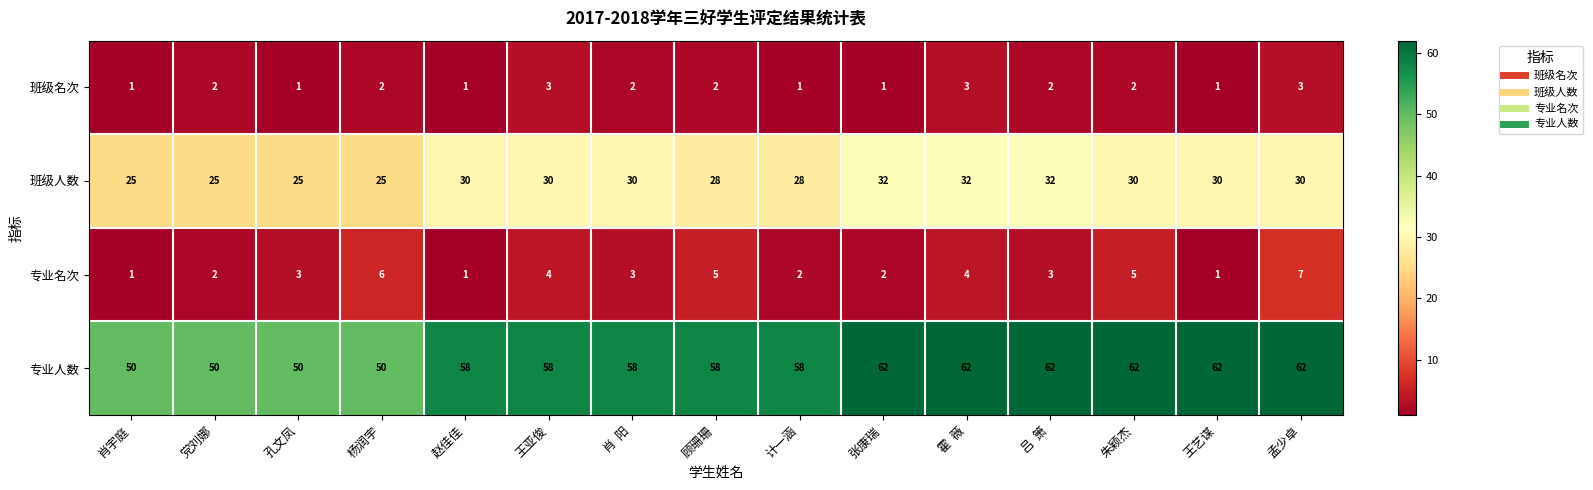

Which series has the largest range (max minus min)?

专业人数